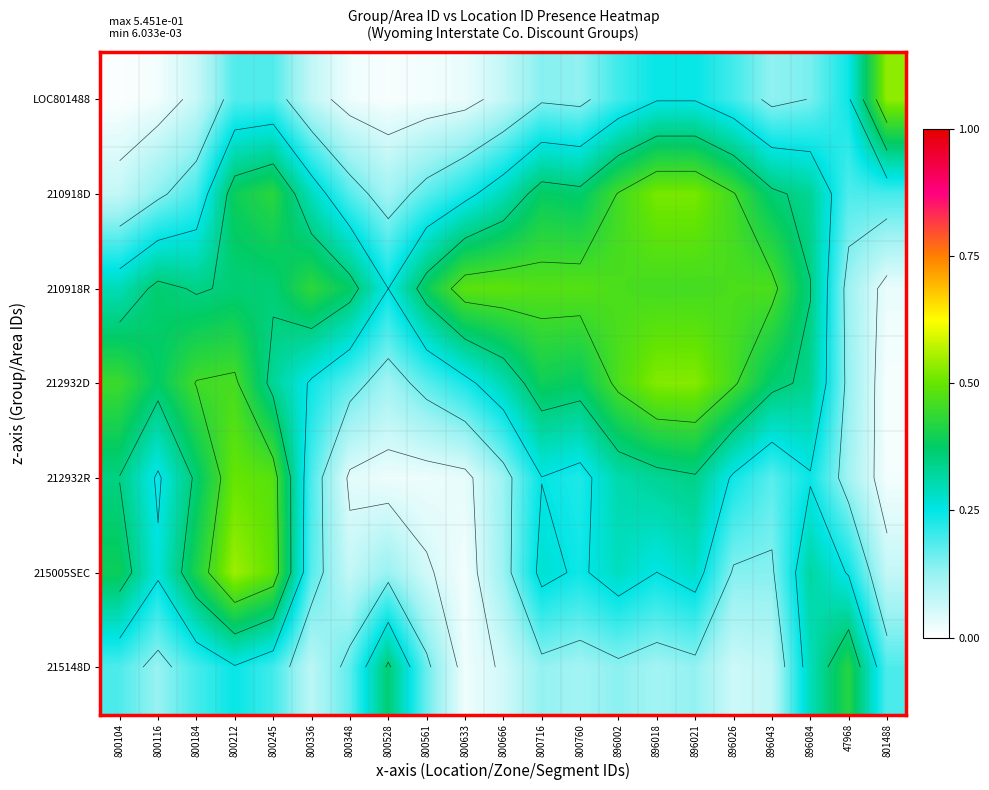

What is the difference between the maximum and minimum values in the 210918R series?

0.5